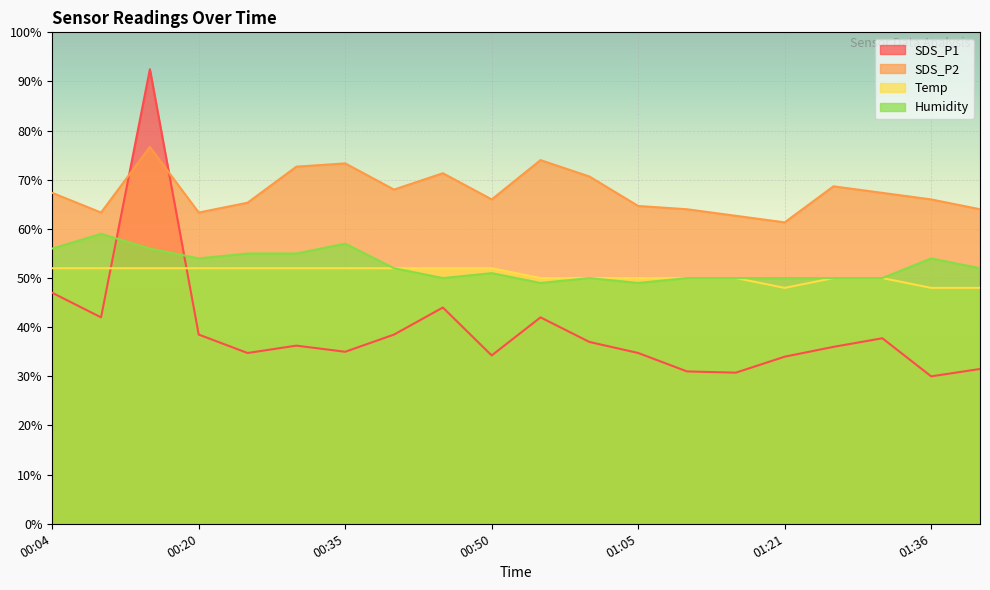

How many lines are shown in the chart?

4